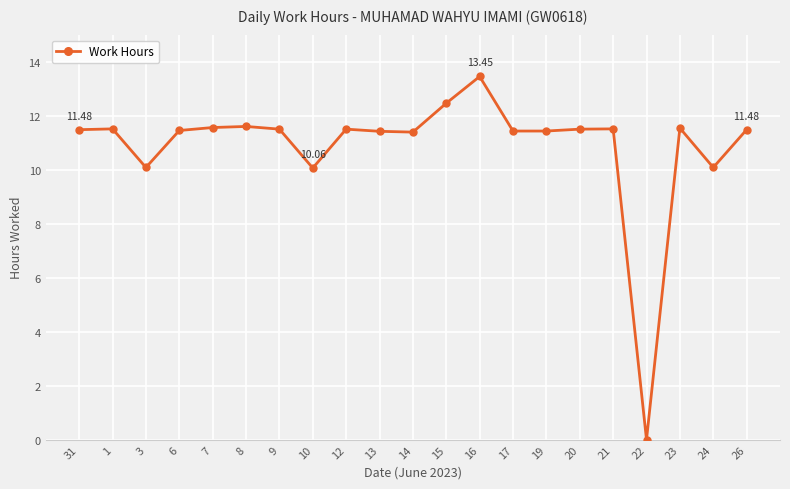

What is the sum of all values?

228.4